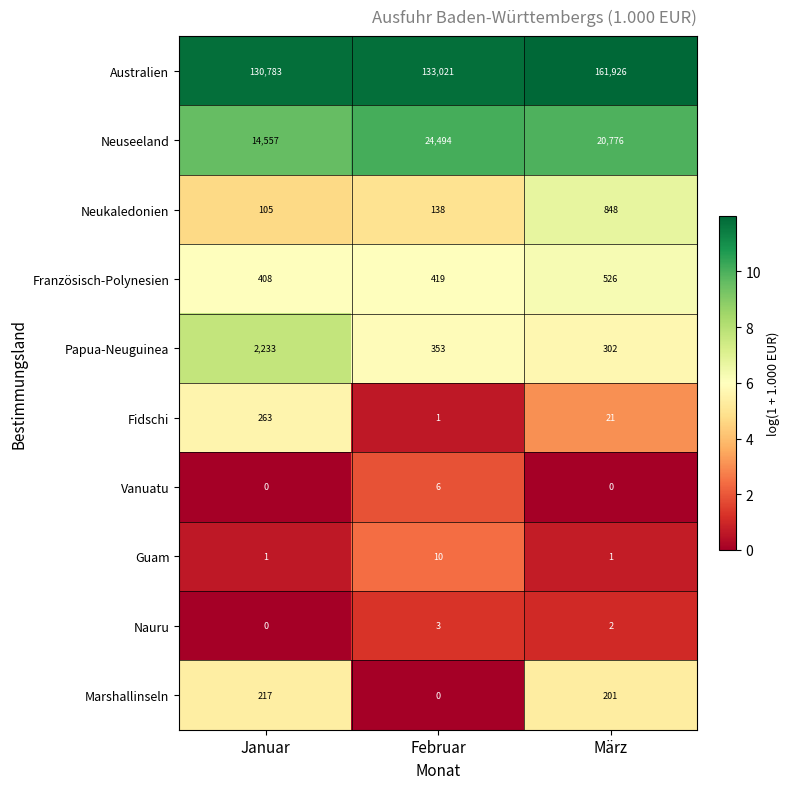

What is the approximate value of Neuseeland at Januar, to the nearest 50?

14550